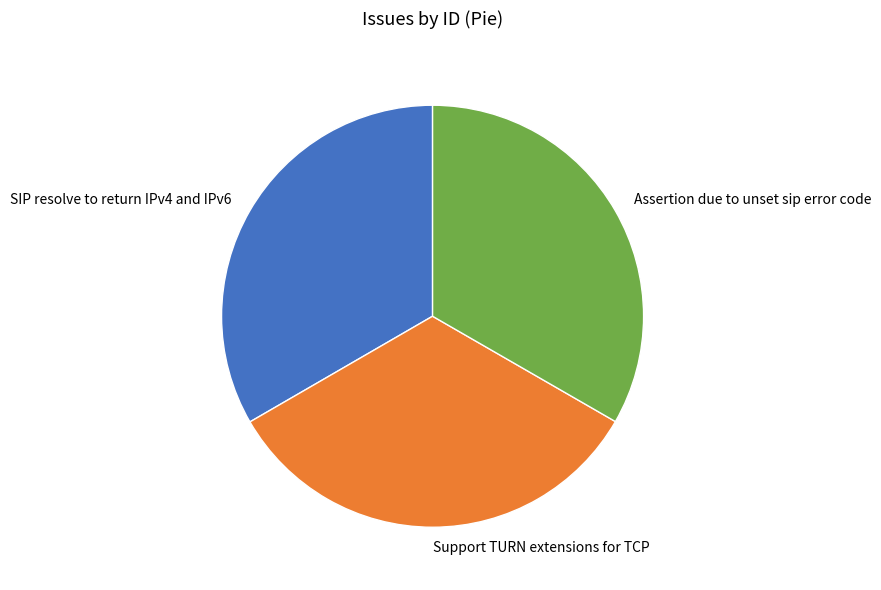

The SIP resolve to return IPv4 and IPv6 slice represents 43% of the pie. True or false?

False